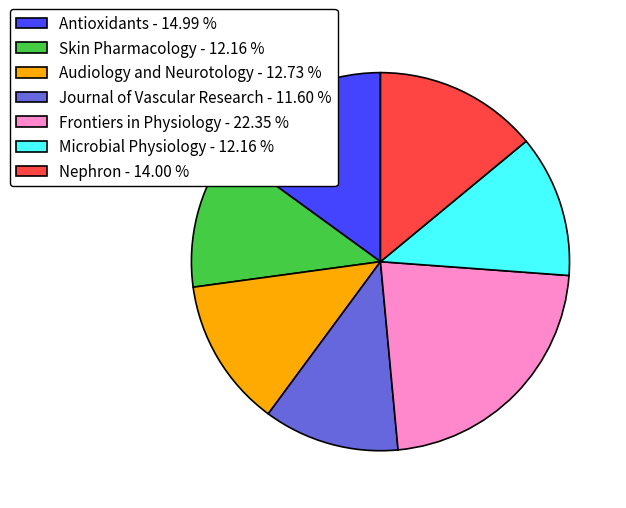

Which category has the smallest portion of the pie?

Journal of Vascular Research